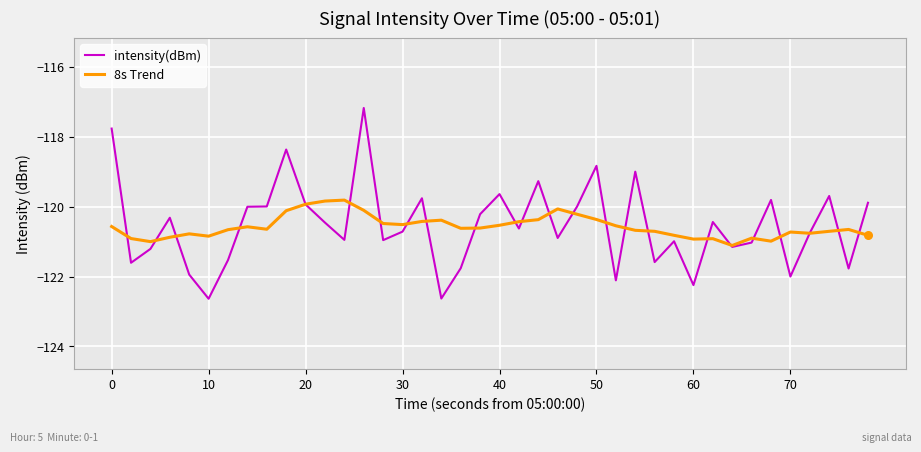

Which series has the widest spread of values?

intensity(dBm)